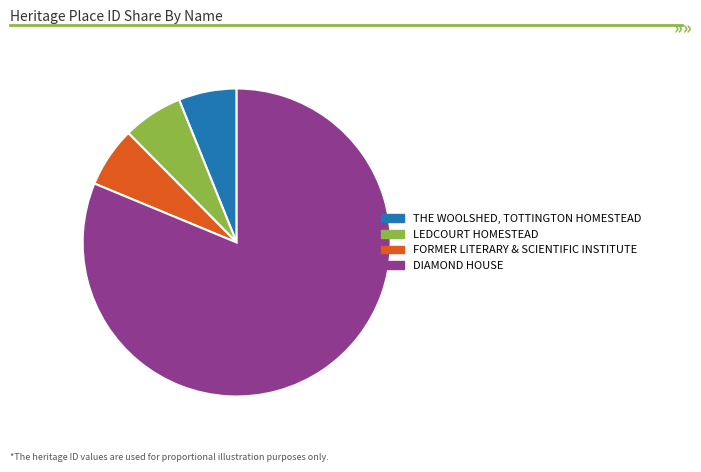

How many slices are in this pie chart?

4